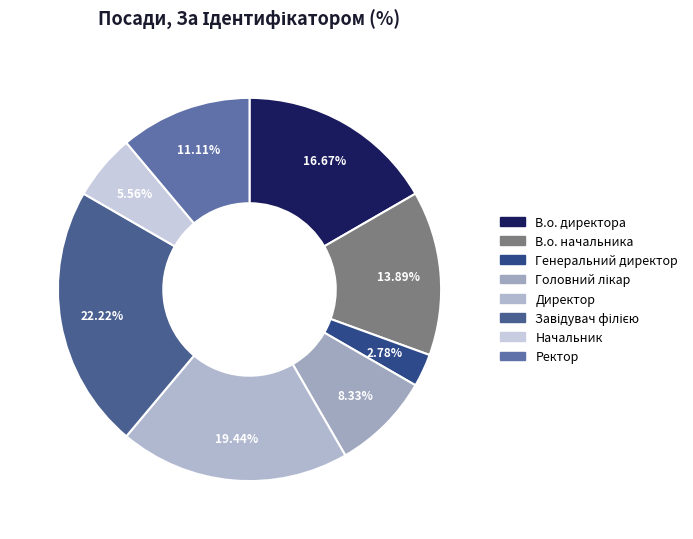

How many segments does this pie chart have?

8